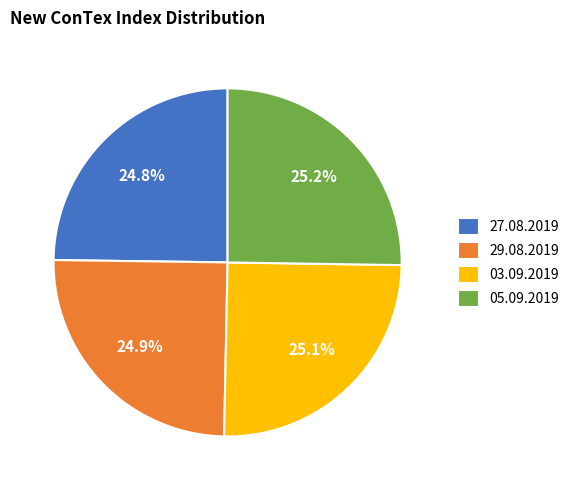

Combined, what portion of the pie is 05.09.2019 and 03.09.2019?

50.3%